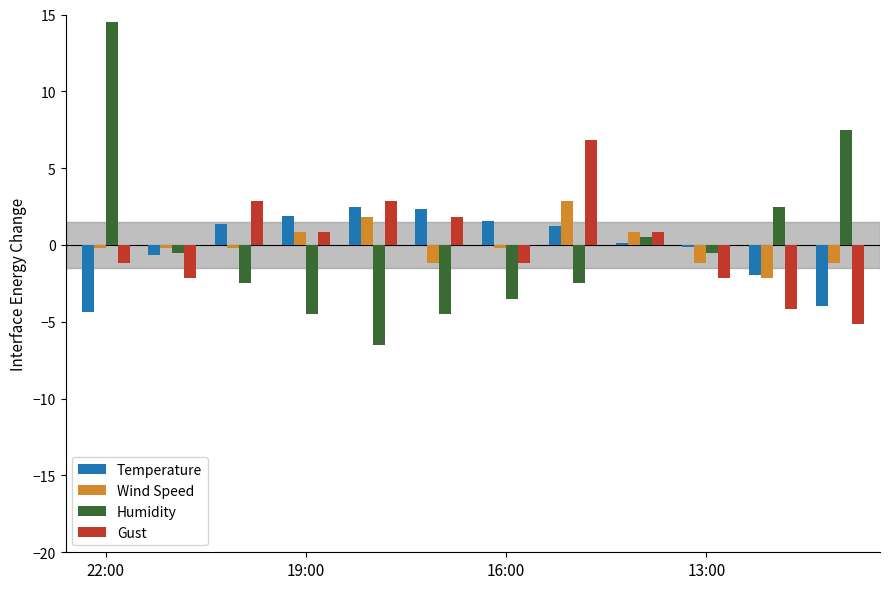

What is the maximum value shown in the chart?

14.5